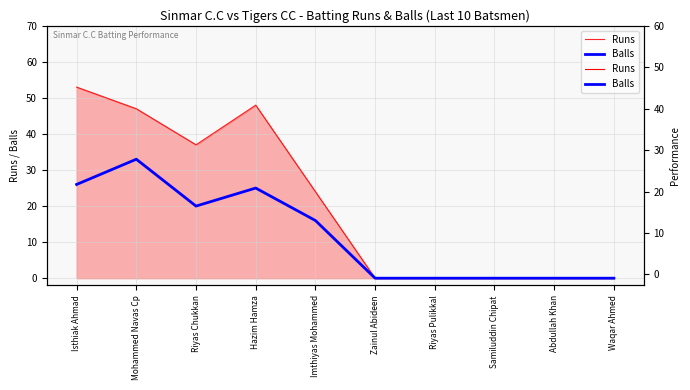

What is the total value across all series at Isthiak Ahmad?

79